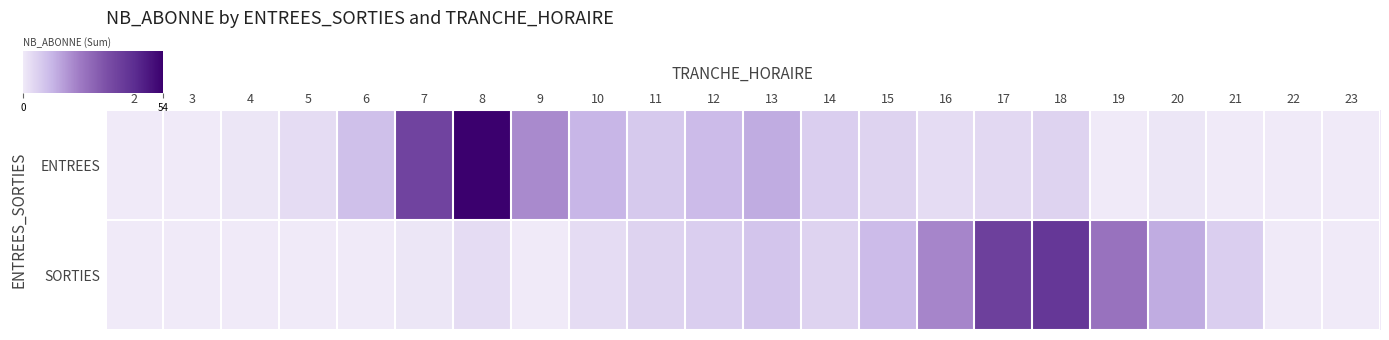

Reading right to left, extract all data points from this chart.

ENTREES: 23=0	22=0	21=0	20=1	19=0	18=5	17=4	16=3	15=5	14=6	13=13	12=10	11=7	10=11	9=19	8=54	7=36	6=9	5=3	4=1	3=0	2=0
SORTIES: 23=0	22=0	21=6	20=13	19=24	18=40	17=37	16=20	15=10	14=5	13=8	12=6	11=5	10=3	9=0	8=3	7=1	6=0	5=0	4=0	3=0	2=0